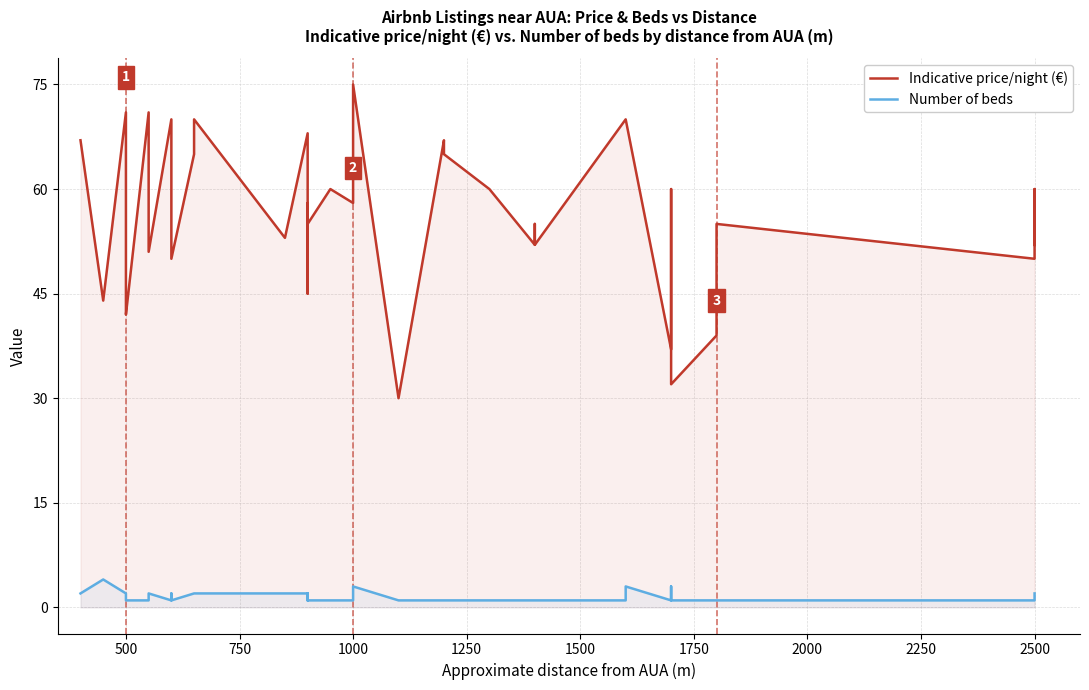

True or false: Number of beds and Indicative price/night (€) intersect in this chart.

False